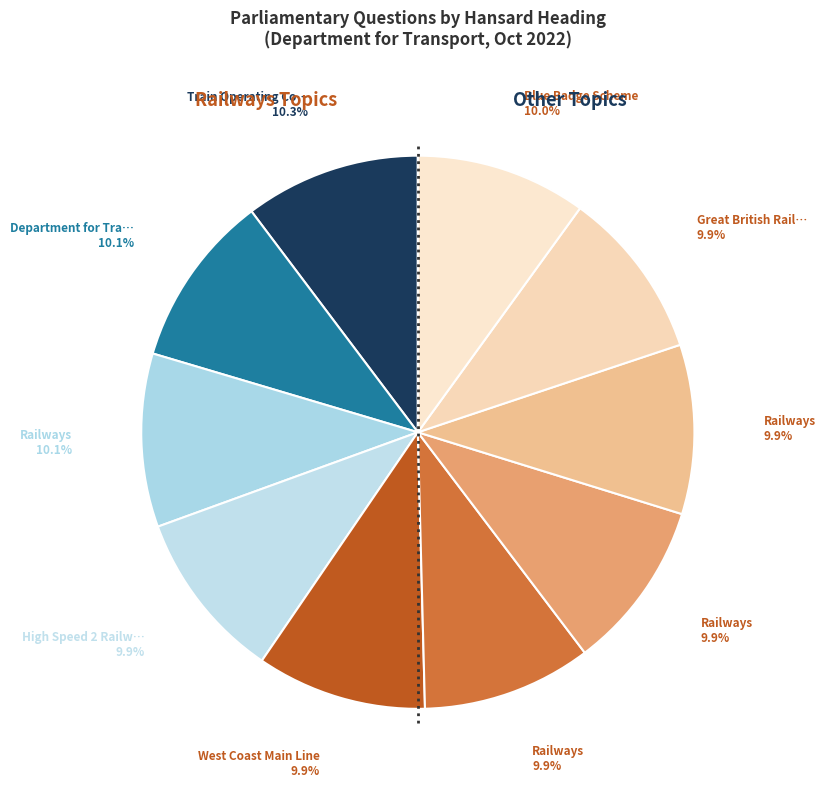

Which category has the smallest portion of the pie?

Railways: Tickets (65580)